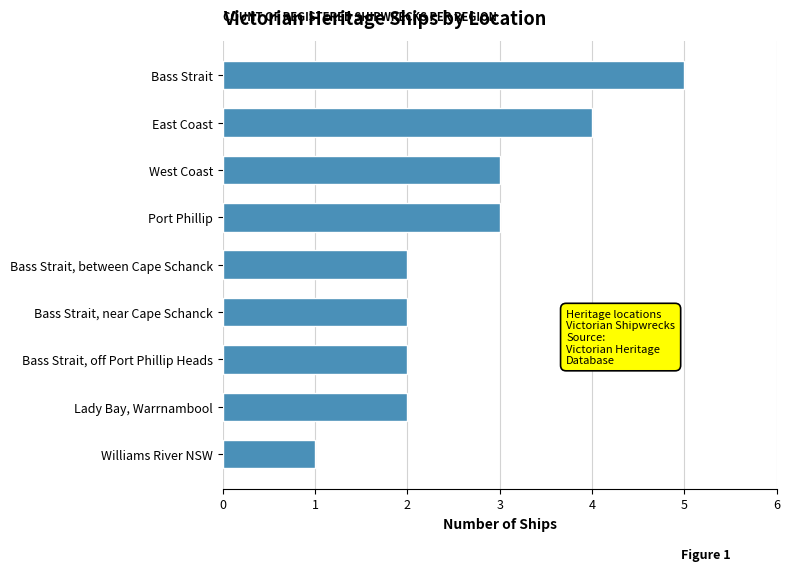

Count the number of categories in the chart.

9